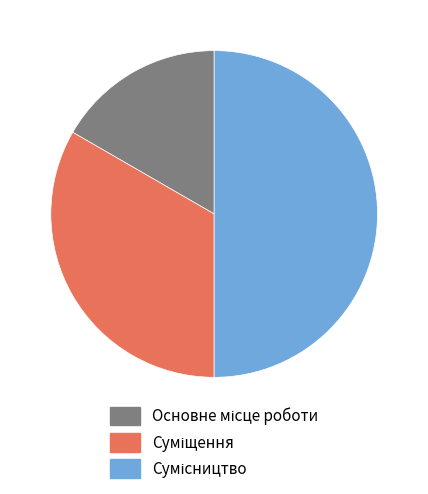

How many segments does this pie chart have?

3